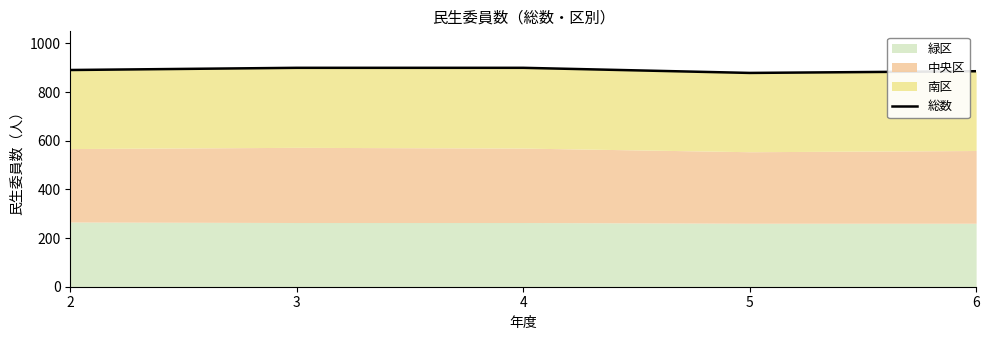

At which label does the data first exceed 891?

3